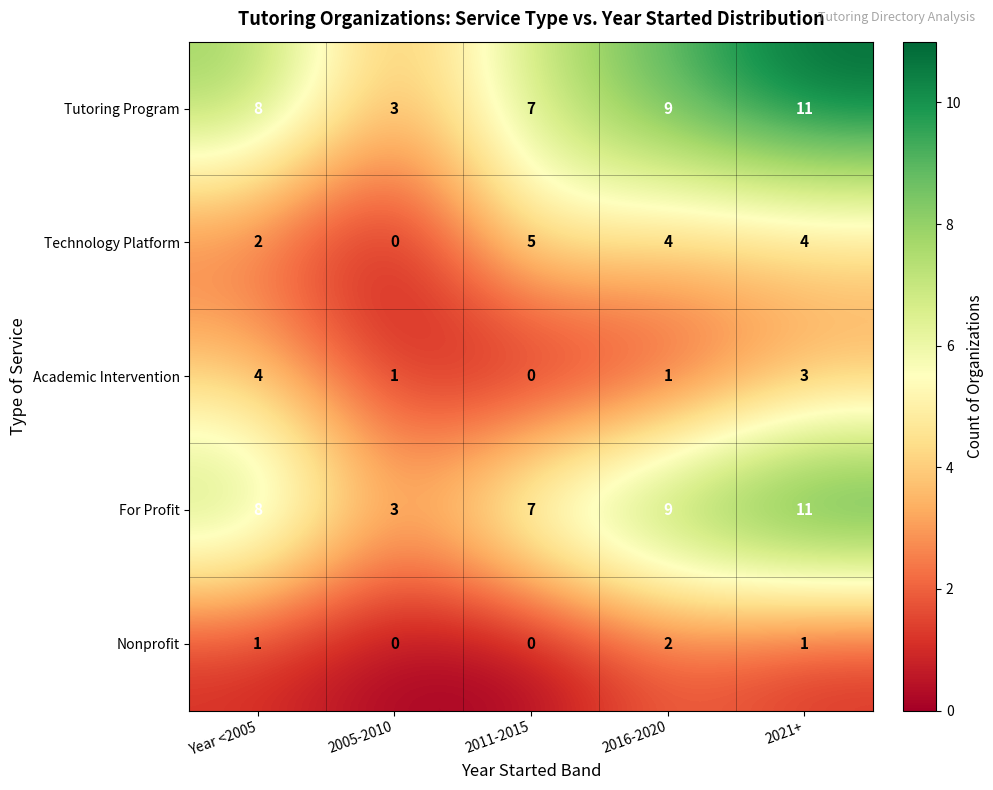

What is the sum of the Nonprofit values at 2016-2020 and Year <2005?

3